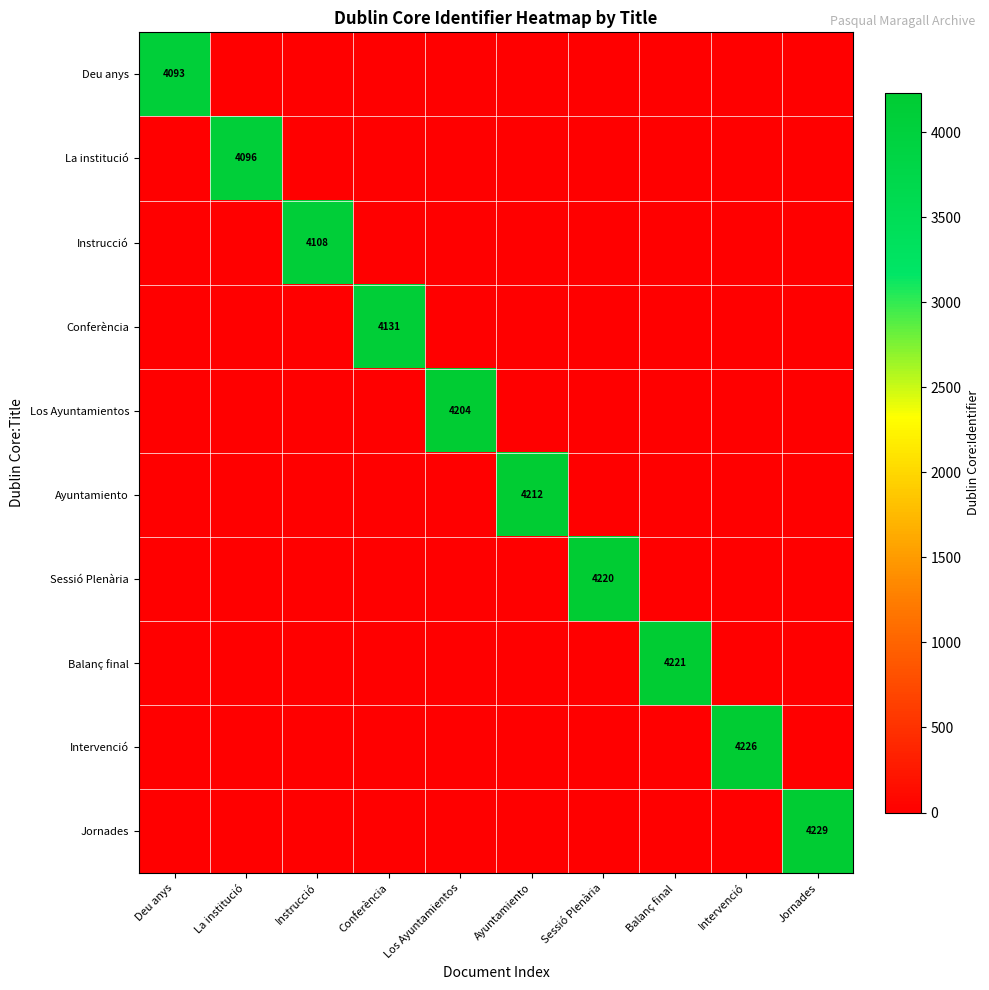

The value of Jornades at Jornades is 4229. True or false?

True